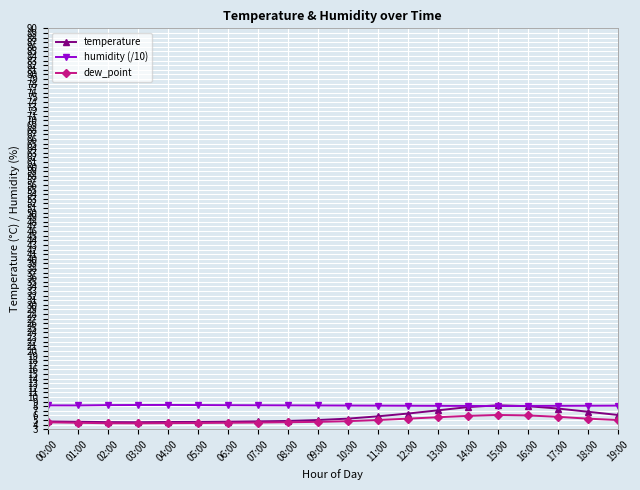

True or false: humidity (/10) and dew_point intersect in this chart.

False